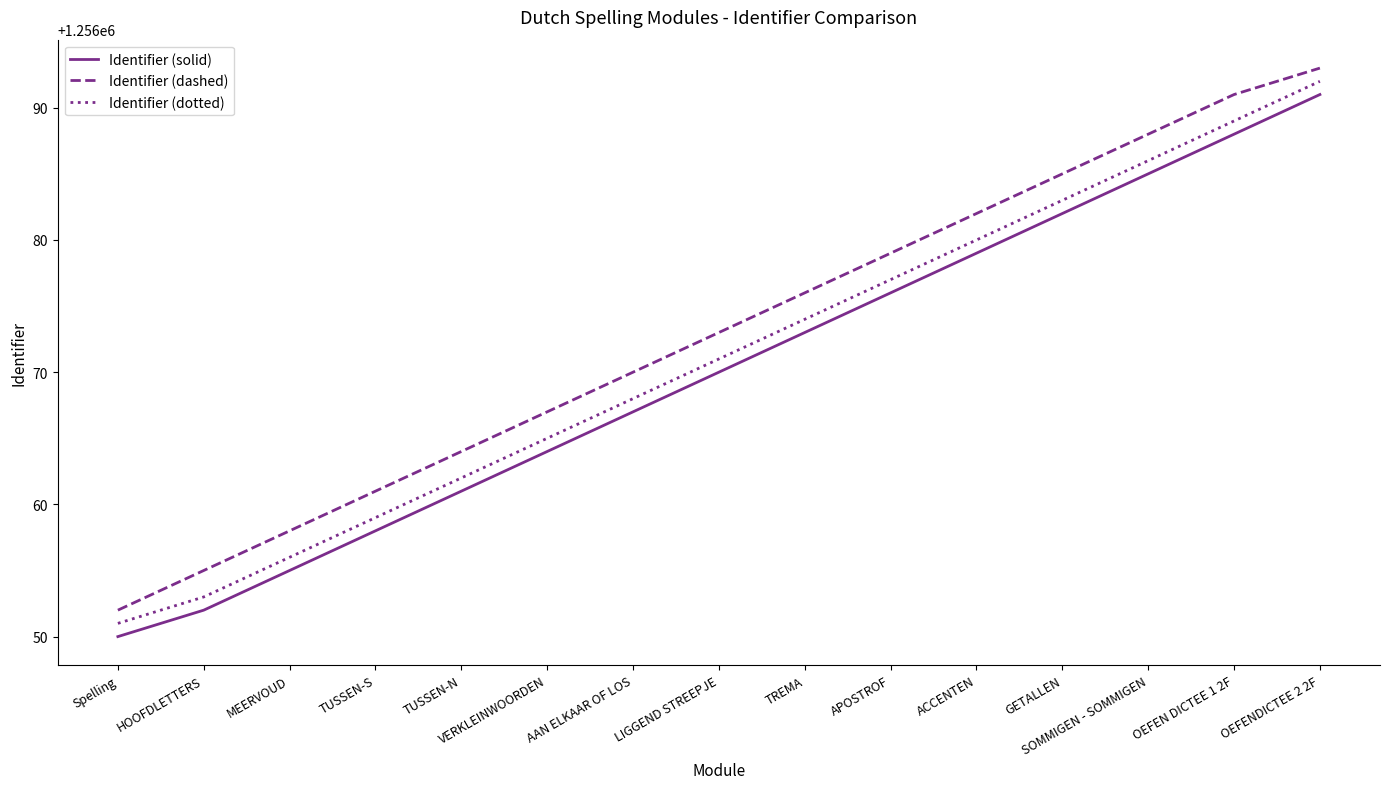

What is the total value across all series at GETALLEN?

3768250